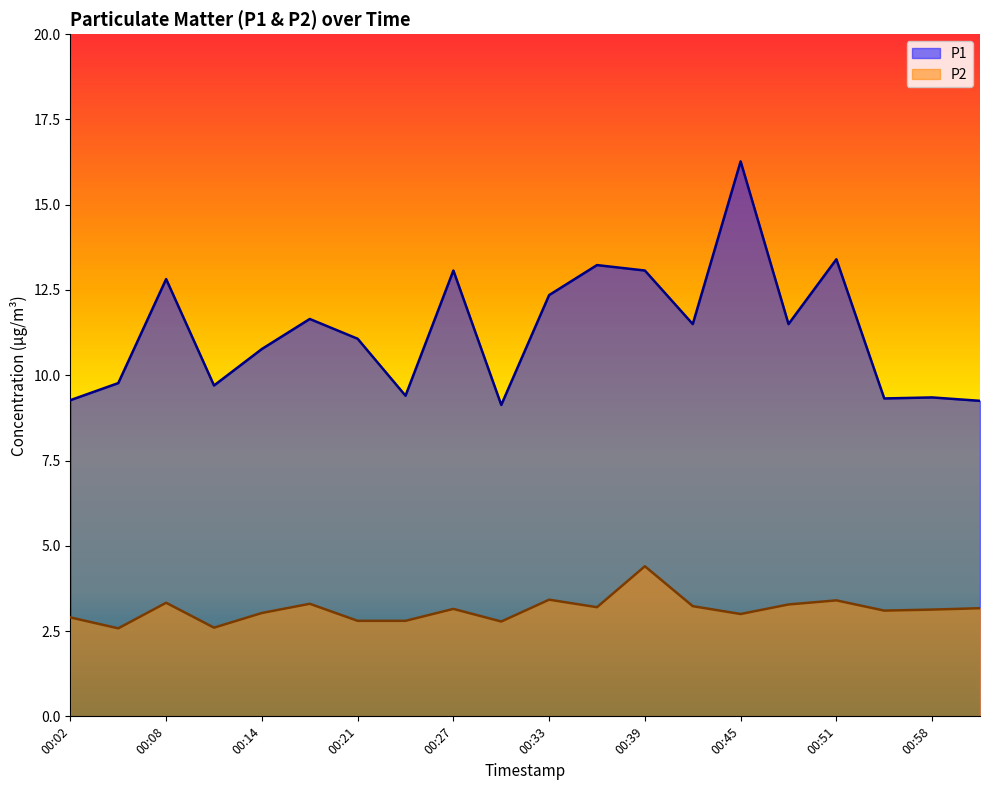

How many interior local peaks does the P2 series have?

6